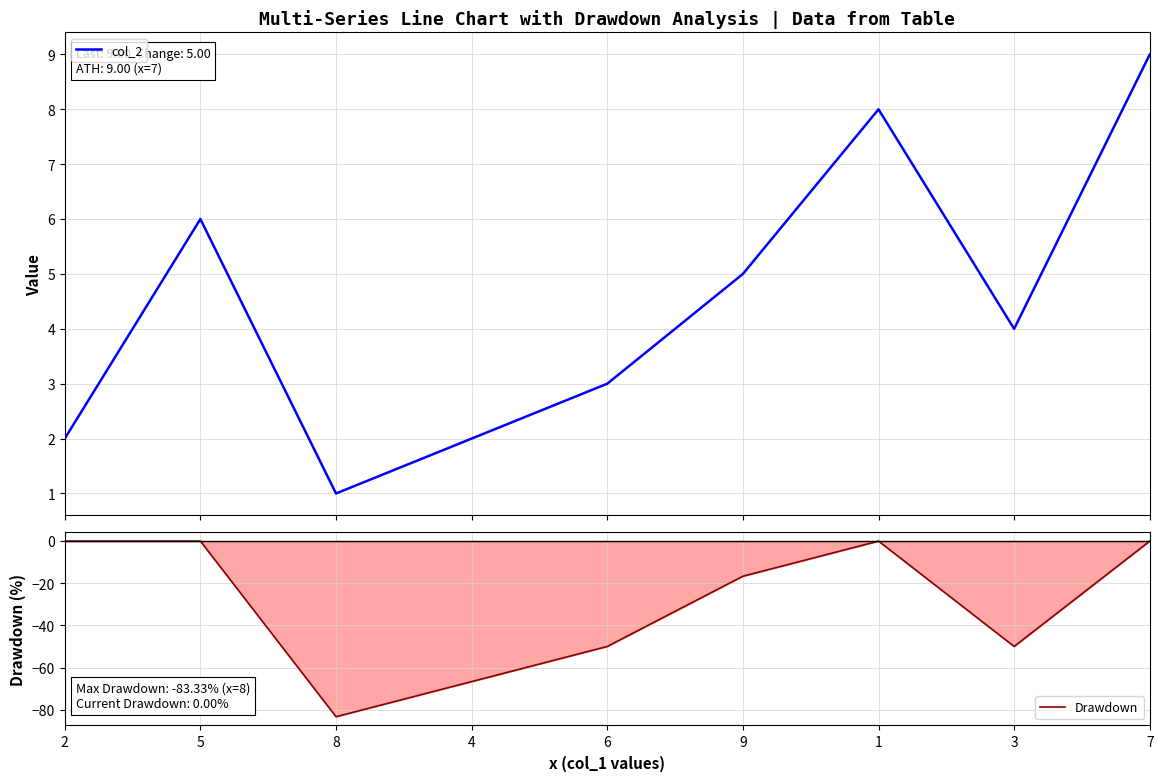

What is the sum of all col_2 values?

40